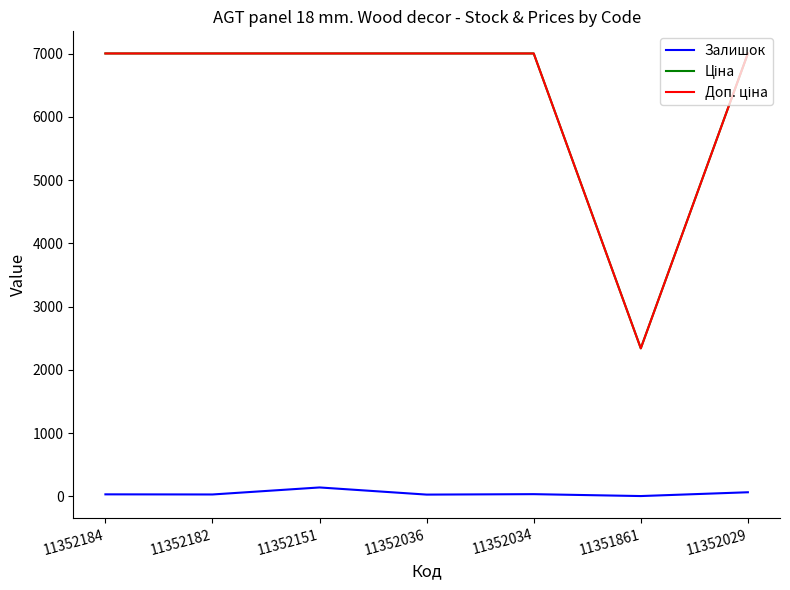

What is the greatest value displayed?

7002.7